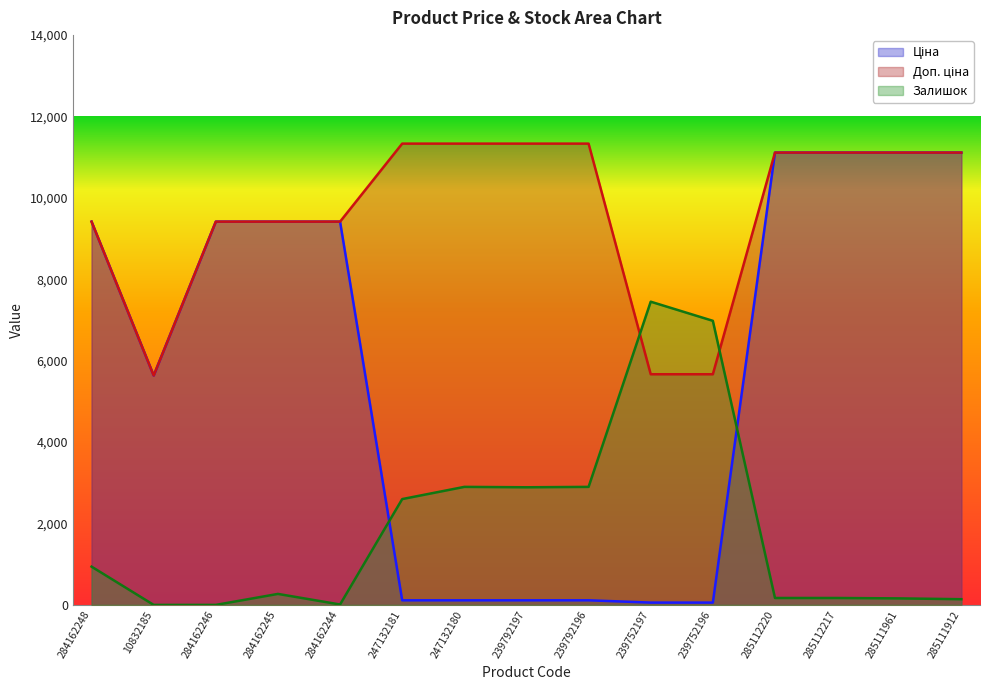

Is it true that Доп. ціна equals 18153.3 at 285112220?

False